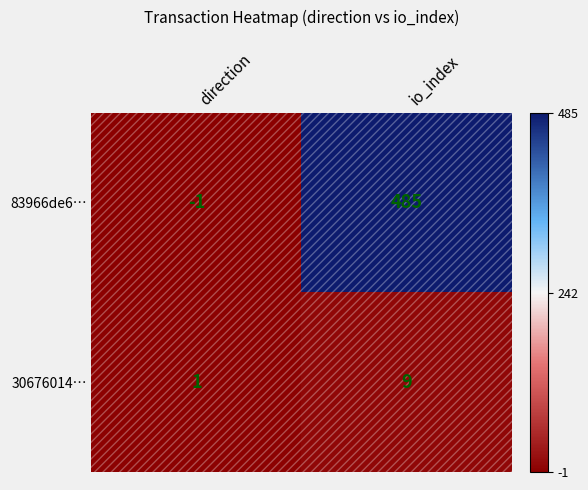

How many distinct data groups are displayed?

2